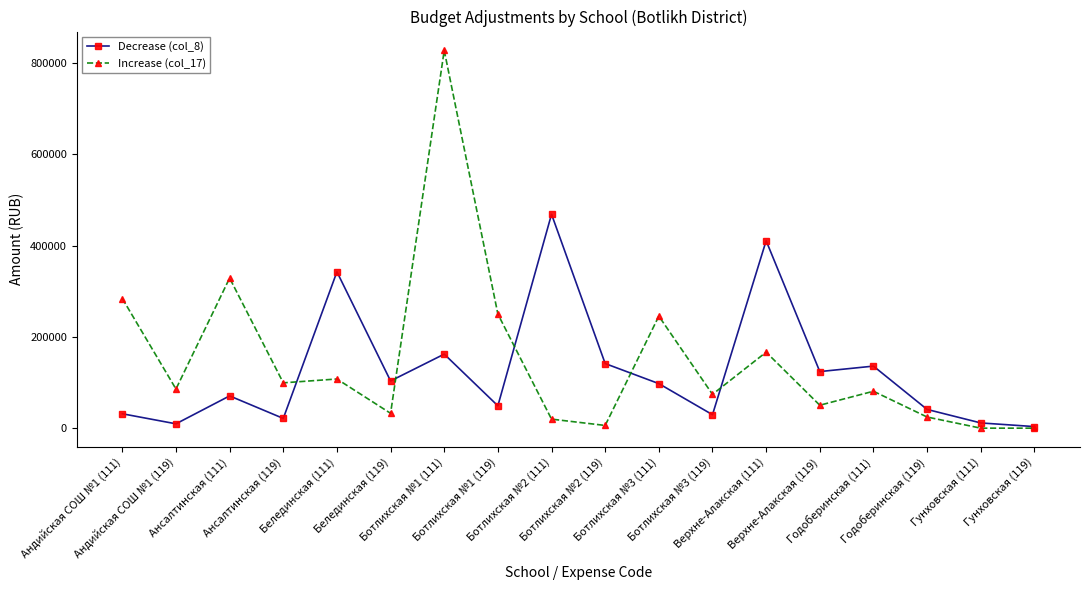

What is the difference between the Increase (col_17) values at Годоберинская (119) and Верхне-Алакская (111)?

142132.1